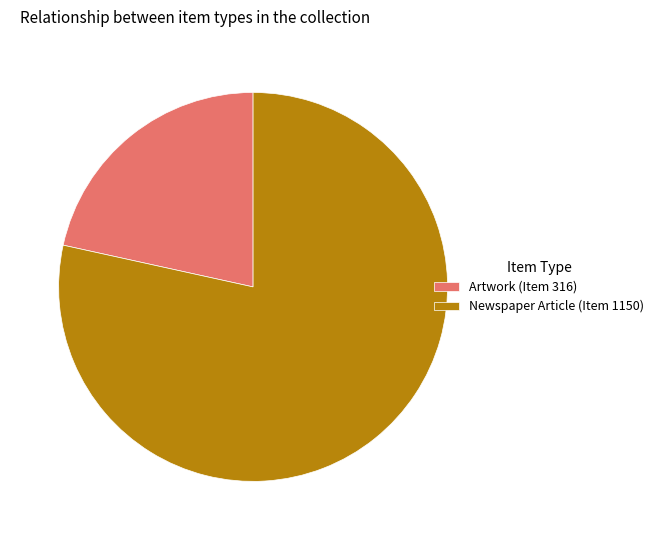

Does Newspaper Article (Item 1150) represent more than half of the total?

Yes